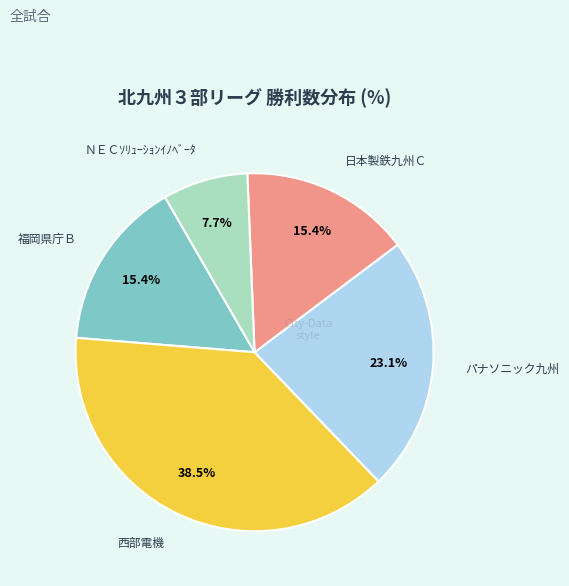

To the nearest percent, what is the difference between the 西部電機 and 福岡県庁Ｂ slice percentages?

23%